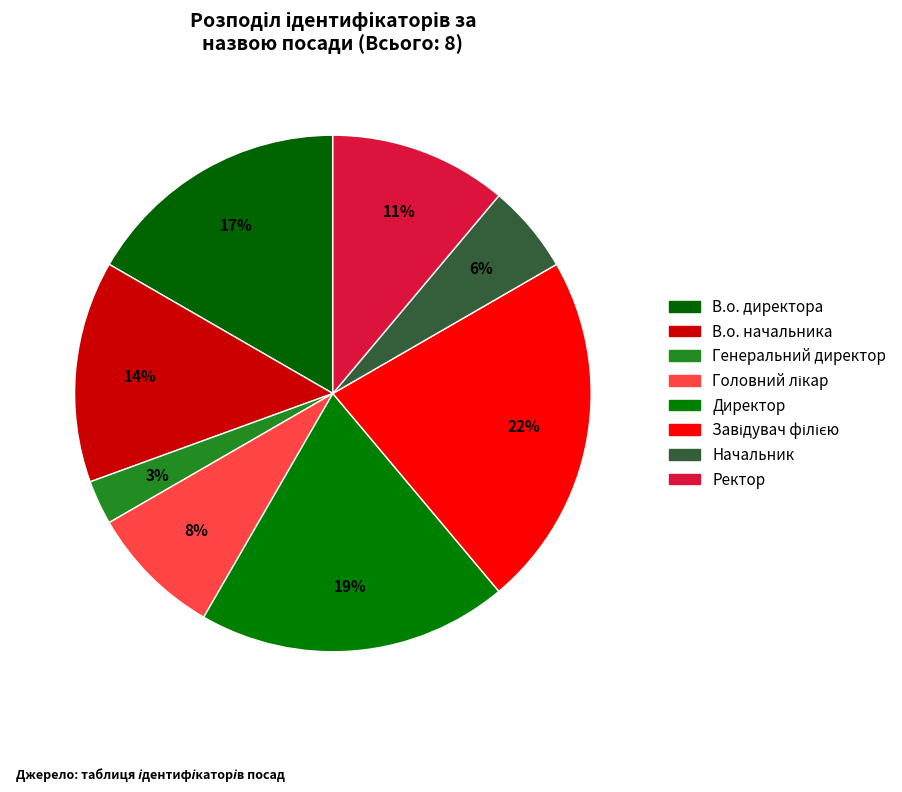

How many segments does this pie chart have?

8